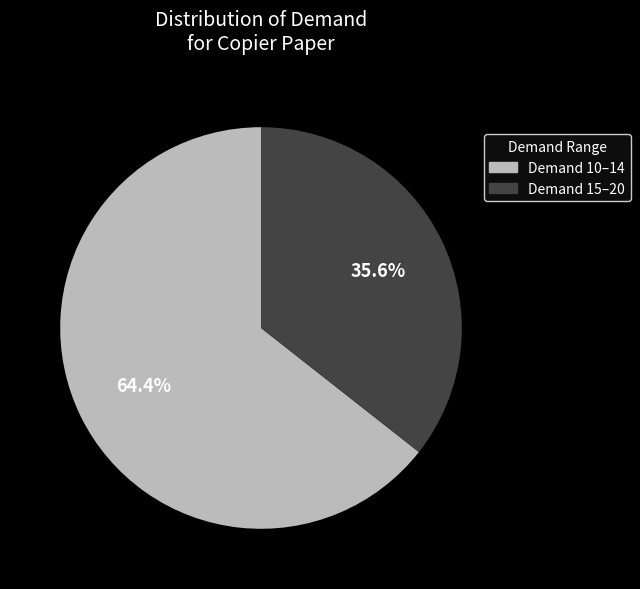

How many slices are in this pie chart?

2